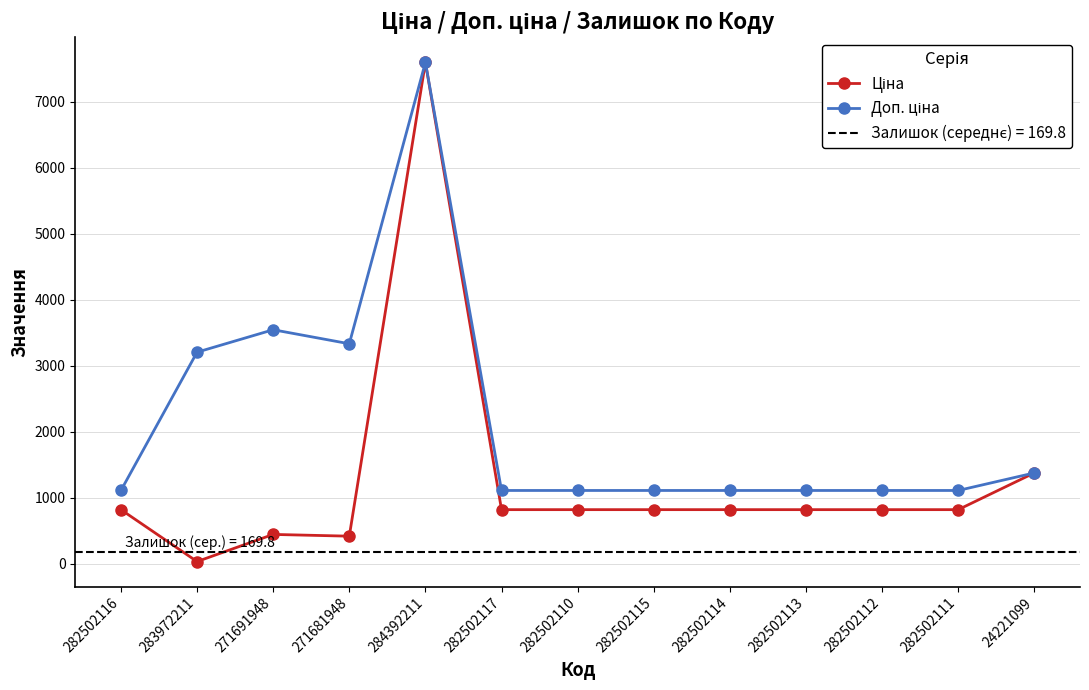

Rank the series by their average value, from highest to lowest.

Доп. ціна, Ціна